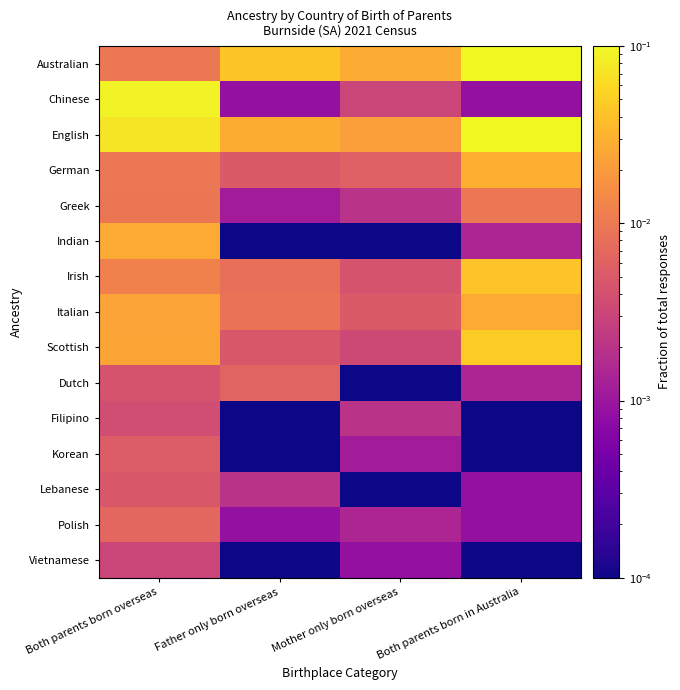

Which has a higher value, Mother only born overseas or Father only born overseas?

Father only born overseas